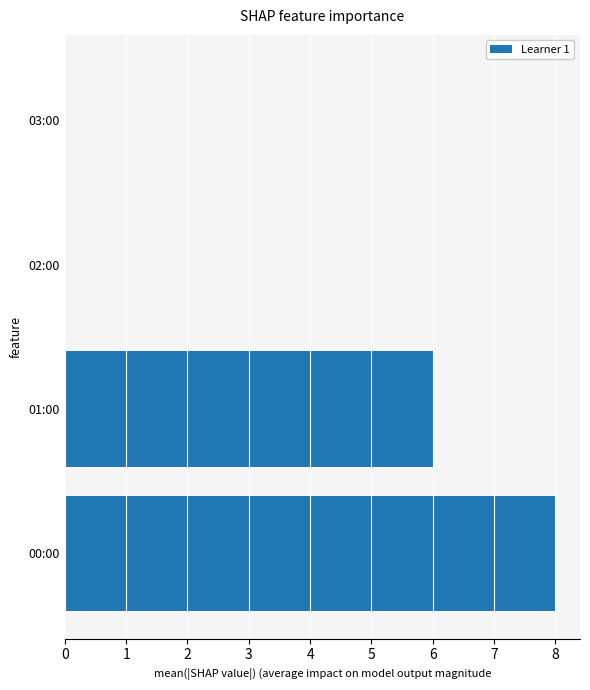

How many series are shown in this chart?

1